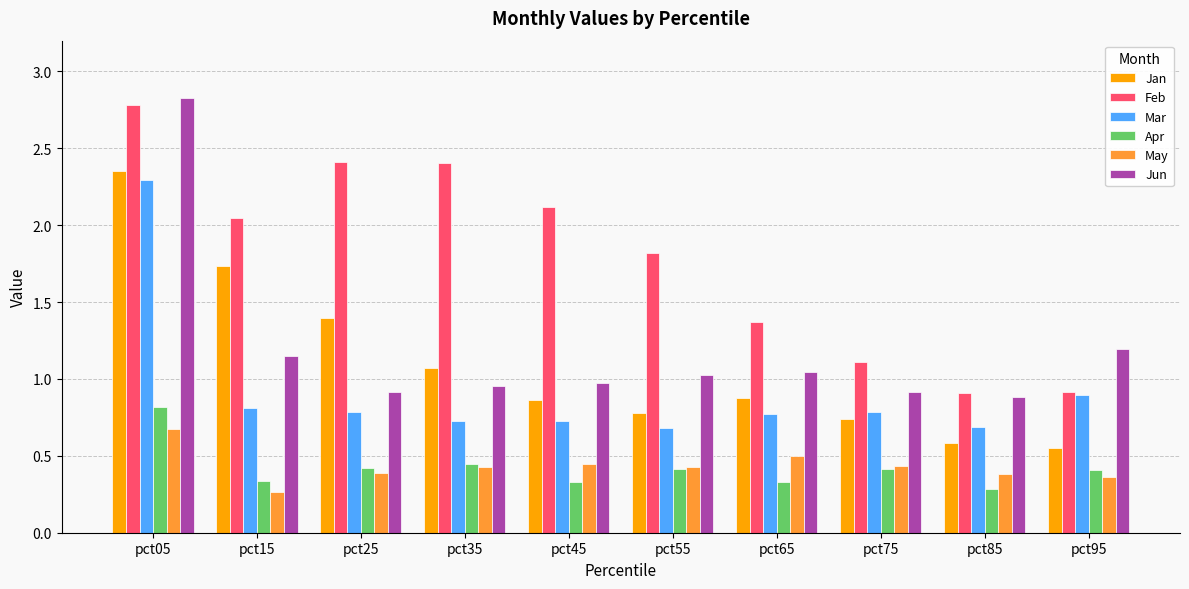

Which series has the largest total across all categories?

Feb